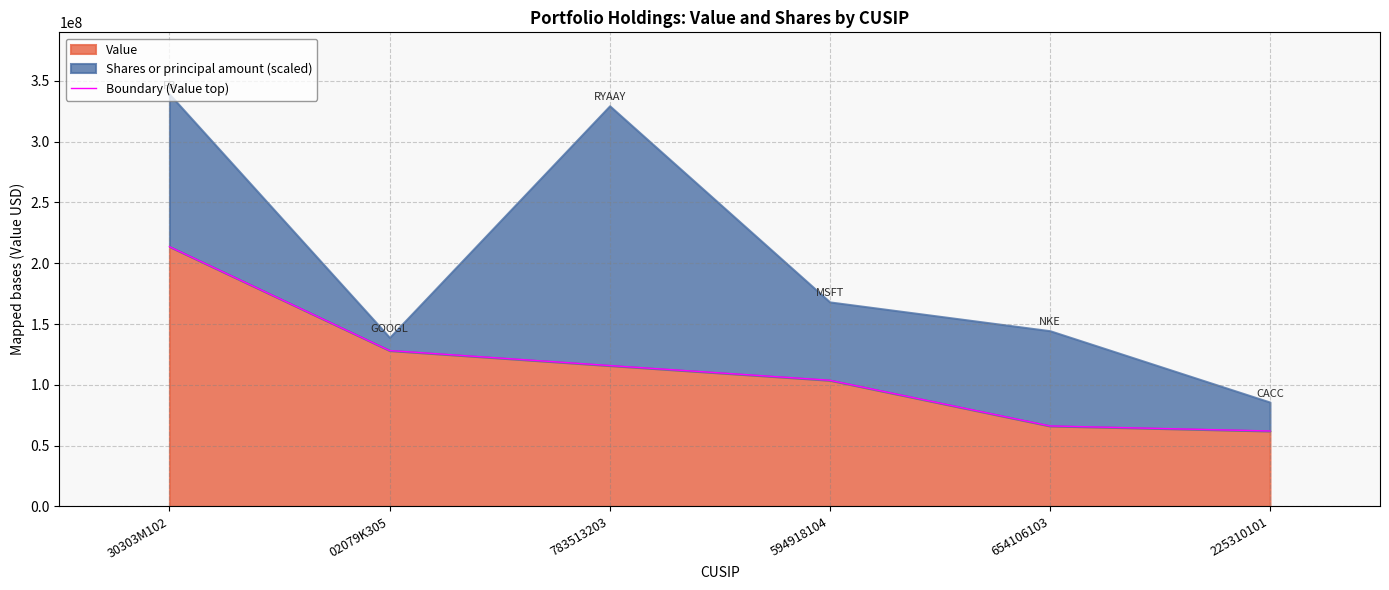

List the labels in order of value, largest first.

30303M102, 02079K305, 783513203, 594918104, 654106103, 225310101